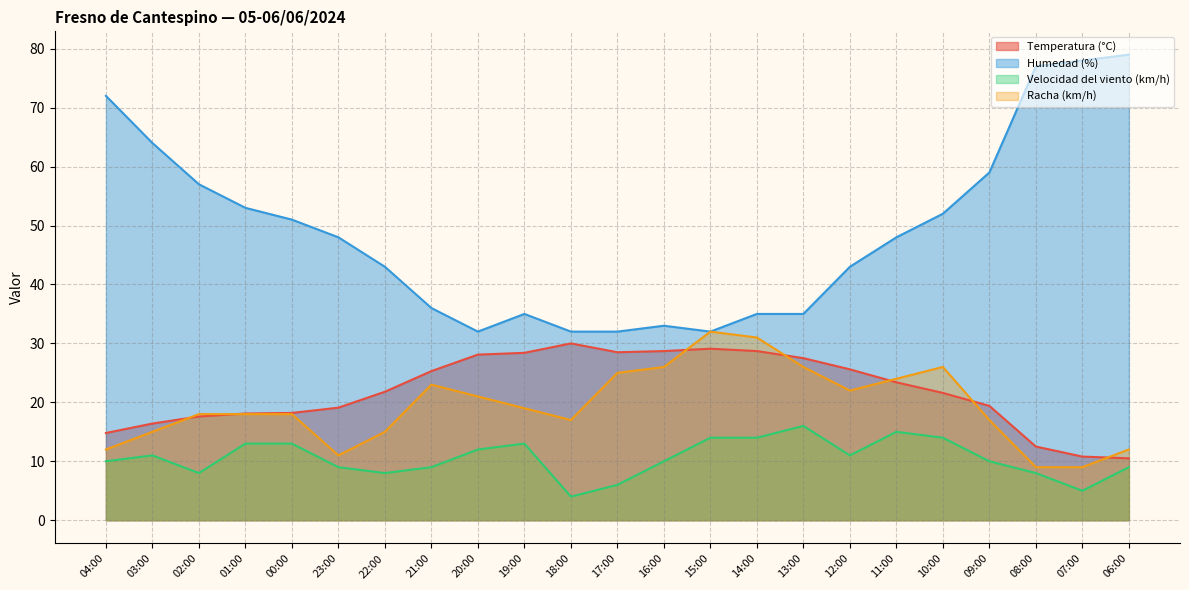

What position from the right is 07:00?

2